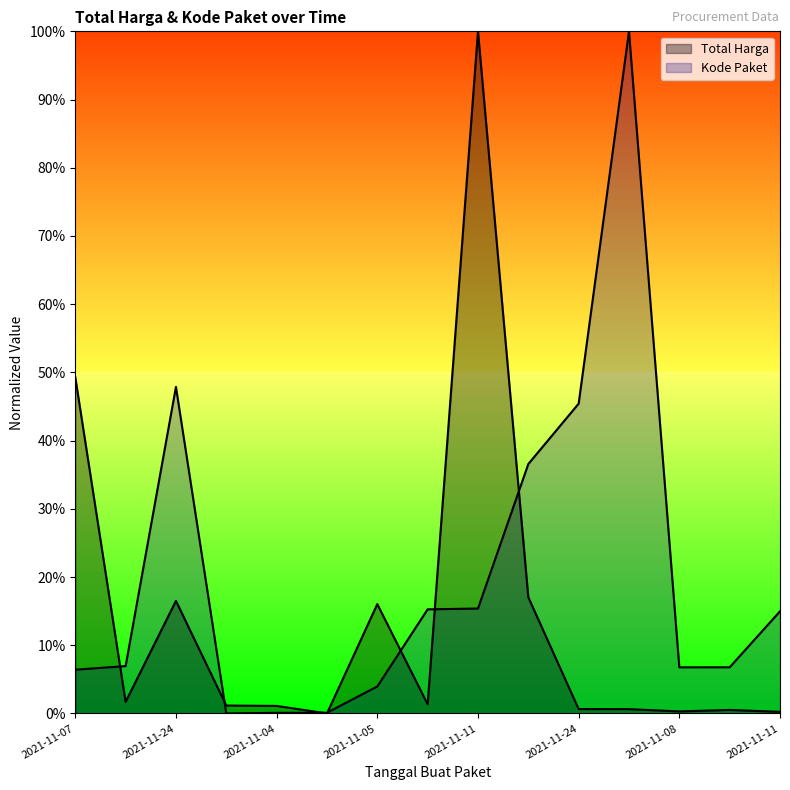

True or false: Total Harga has a value of 0.0 at 2021-11-24.

True